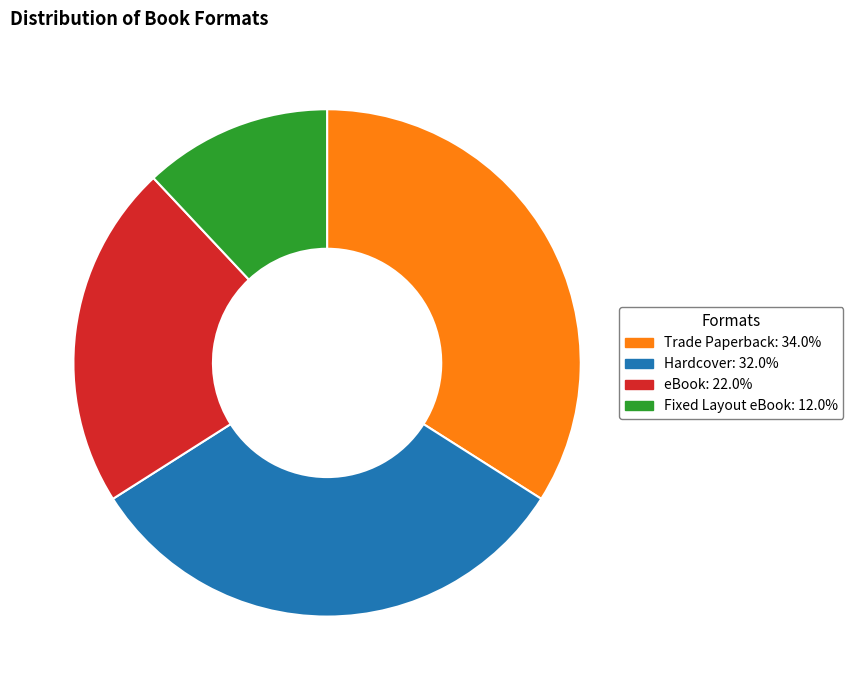

Does any single category account for the majority?

No